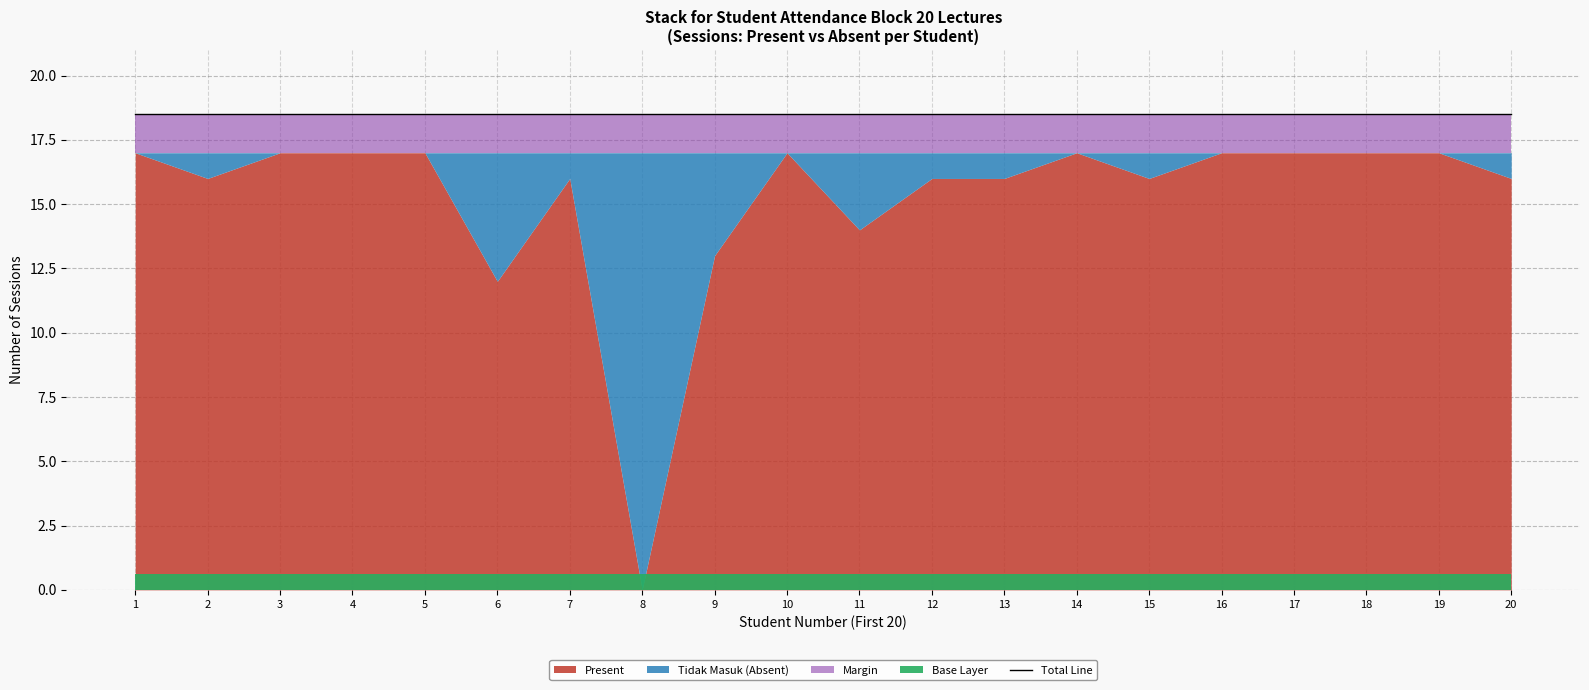

True or false: Total Sessions has more than 0 points higher than both neighbors.

False